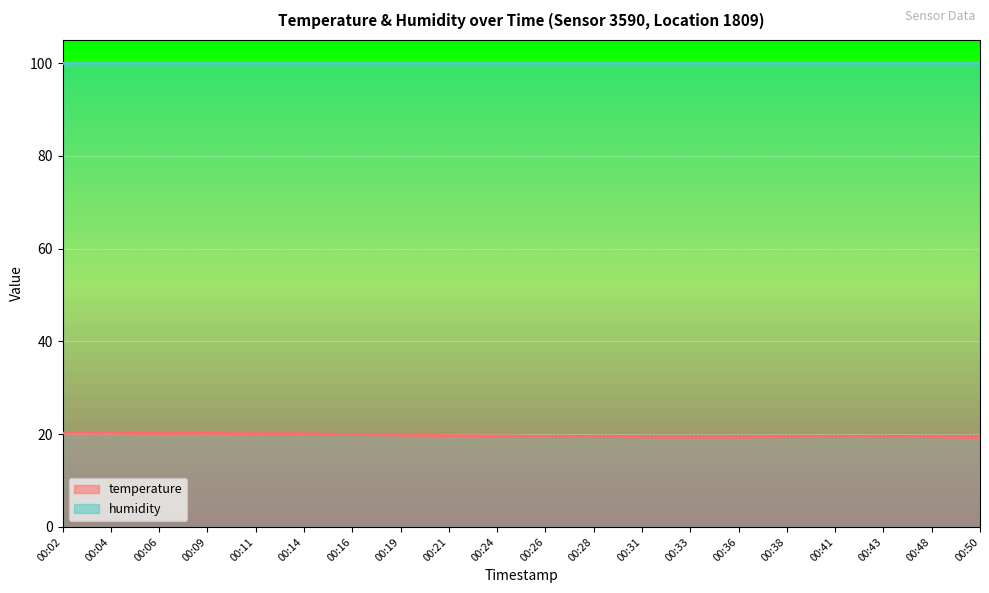

Reading left to right, extract all data points from this chart.

20.2	20.2	20.1	20.2	20.1	20.1	19.9	19.8	19.7	19.6	19.5	19.5	19.4	19.4	19.4	19.4	19.5	19.5	19.4	19.3